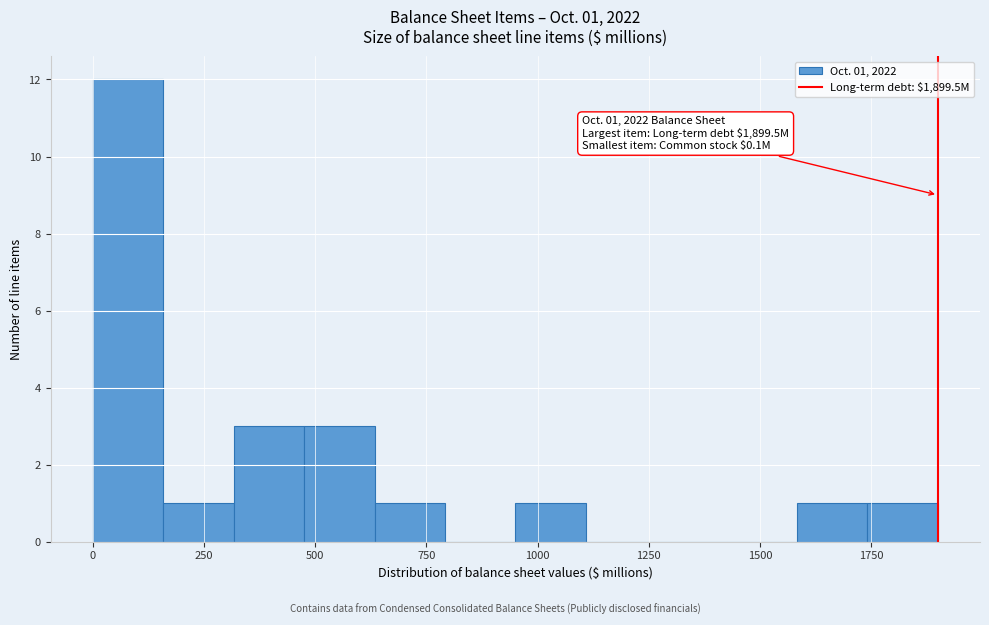

Around what value on the x-axis is the tallest bar? Give the approximate position of its centre, as read against the axis.

100